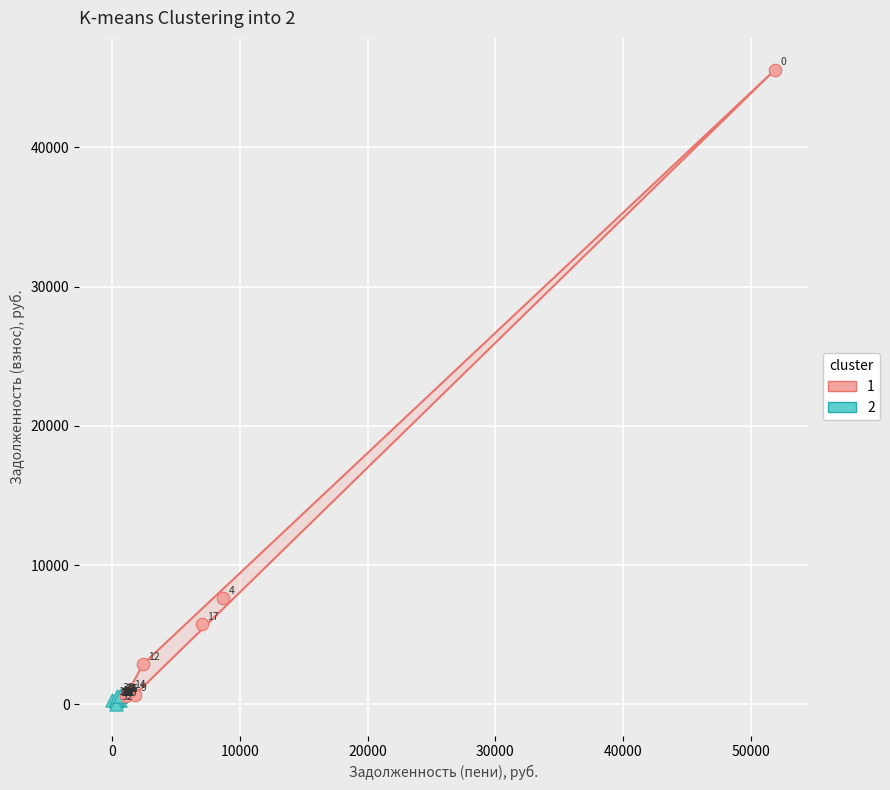

Which series reaches the maximum Y coordinate?

1